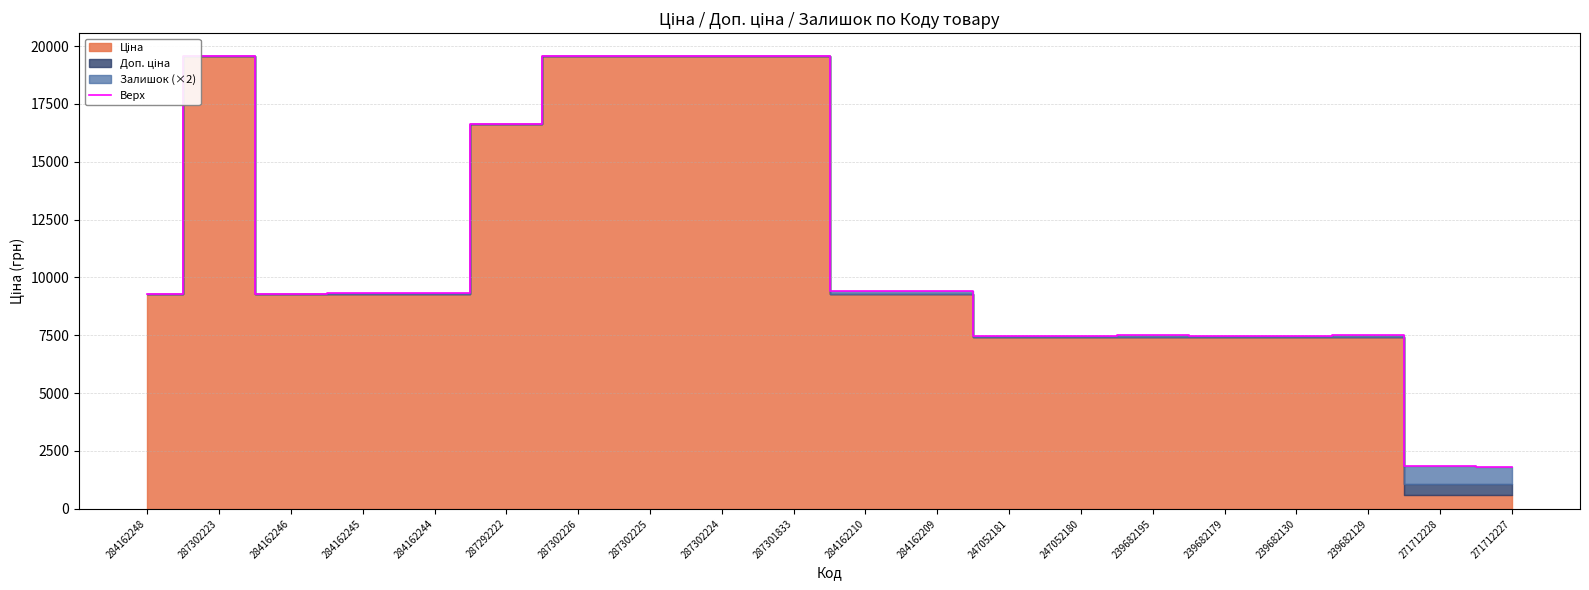

What is the change in value from 287302226 to 239682179?

-12100.3